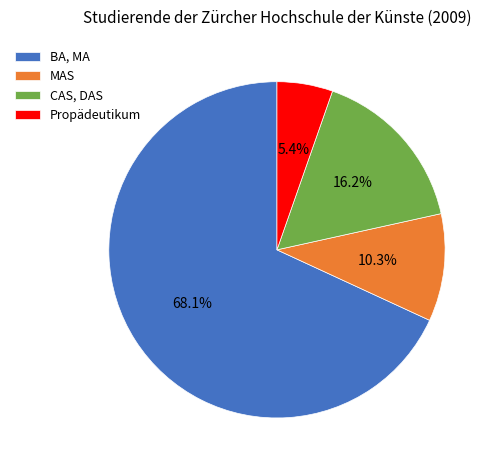

To the nearest percent, what portion does Propädeutikum represent?

5%